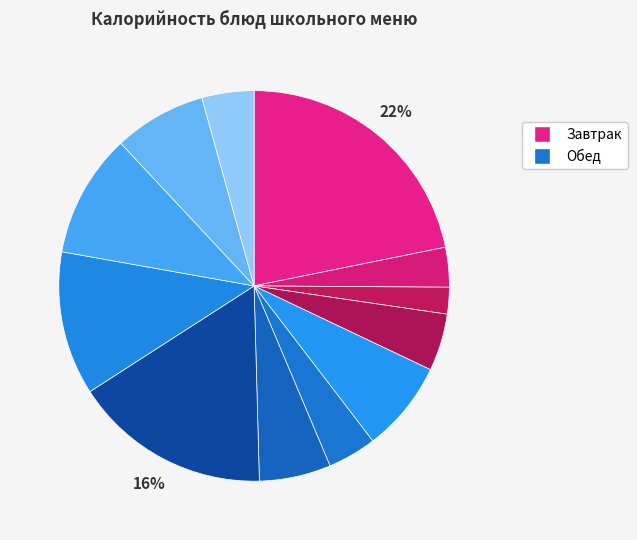

How many segments does this pie chart have?

12